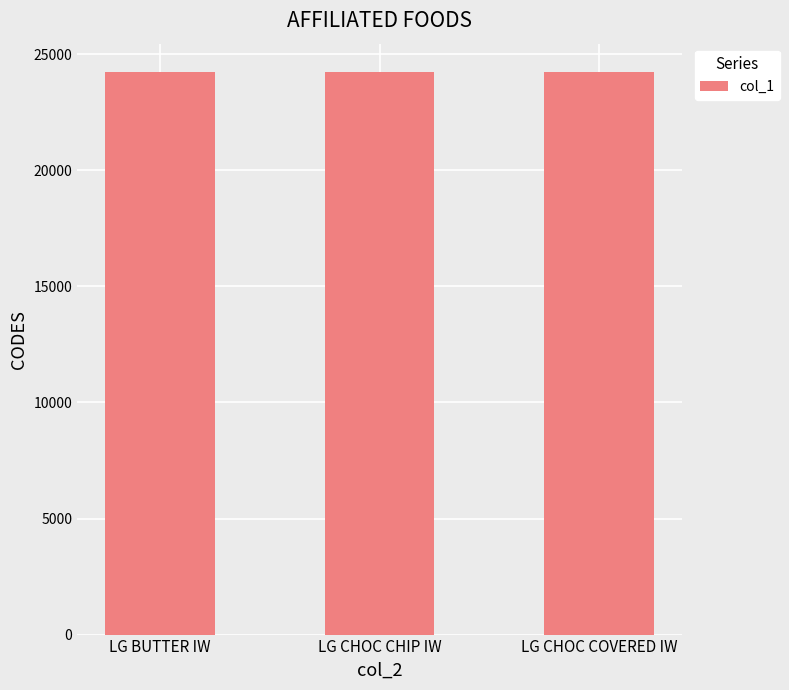

What is the label of the 3rd bar from the left?

LG CHOC COVERED IW